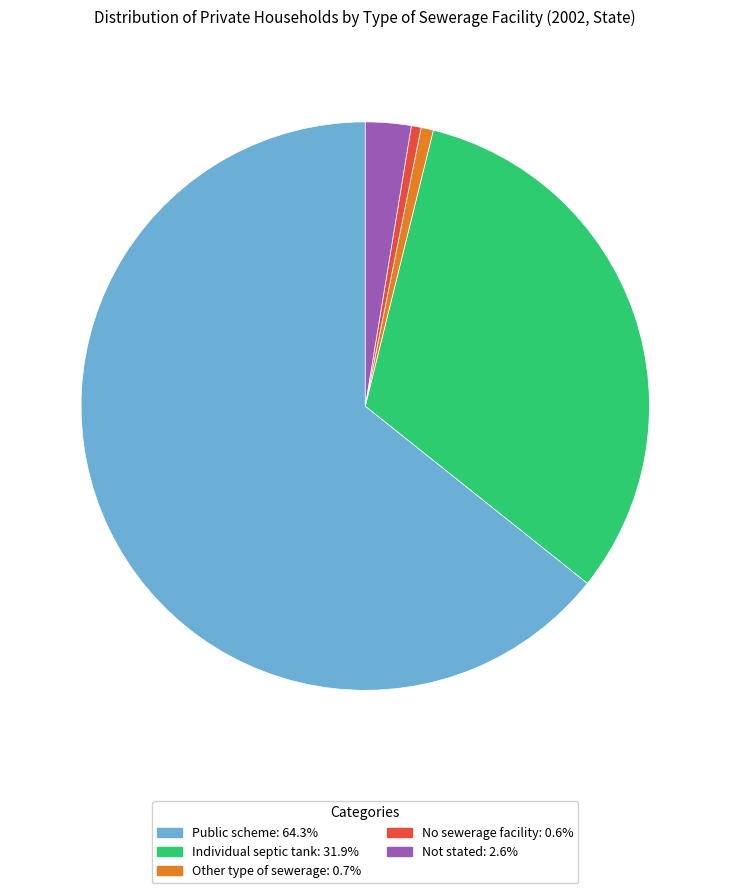

Is it true that No sewerage facility is 1% of the pie?

True